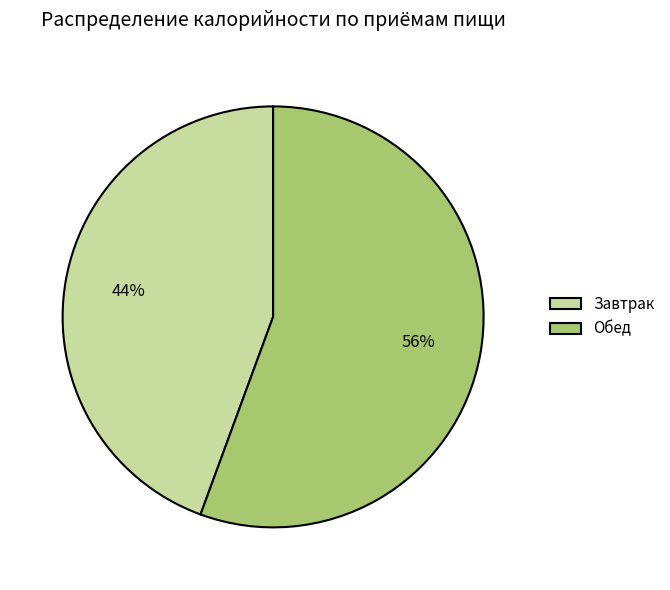

To the nearest percent, what is the average slice percentage?

50%